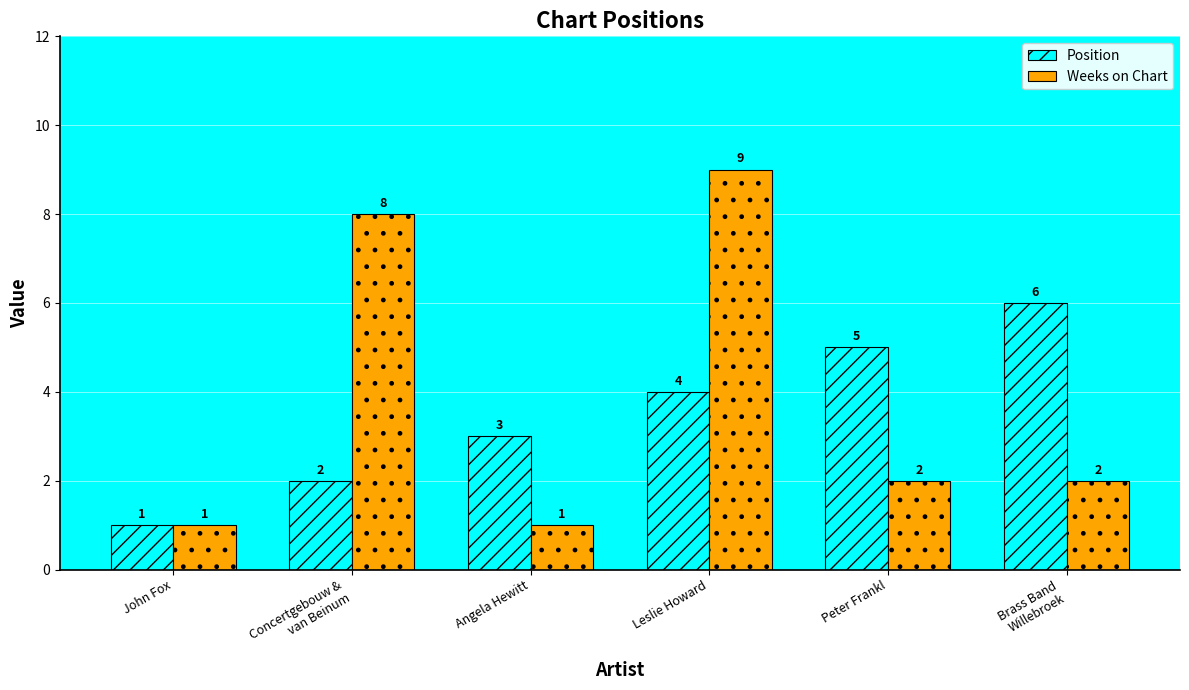

What is the sum of all Position values?

21